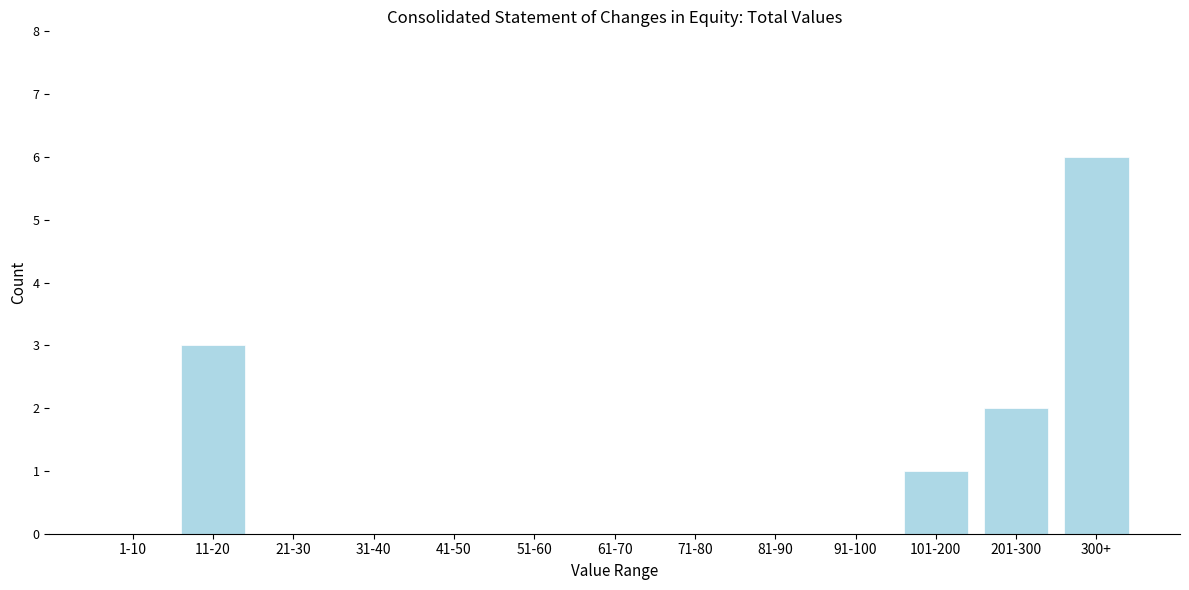

Reading left to right, transcribe all the data shown in this chart.

1-10=0	11-20=3	21-30=0	31-40=0	41-50=0	51-60=0	61-70=0	71-80=0	81-90=0	91-100=0	101-200=1	201-300=2	300+=6